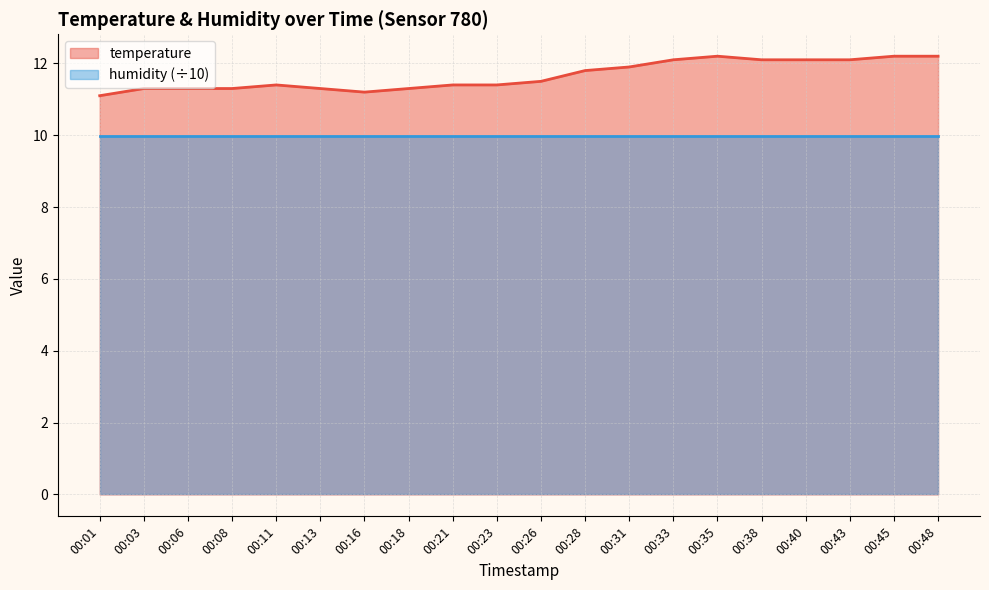

Does the chart display data point markers on the line(s)?

No